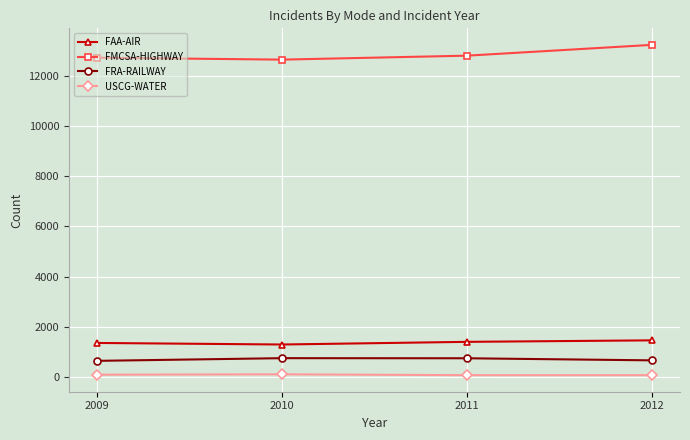

What is the greatest value displayed?

13241